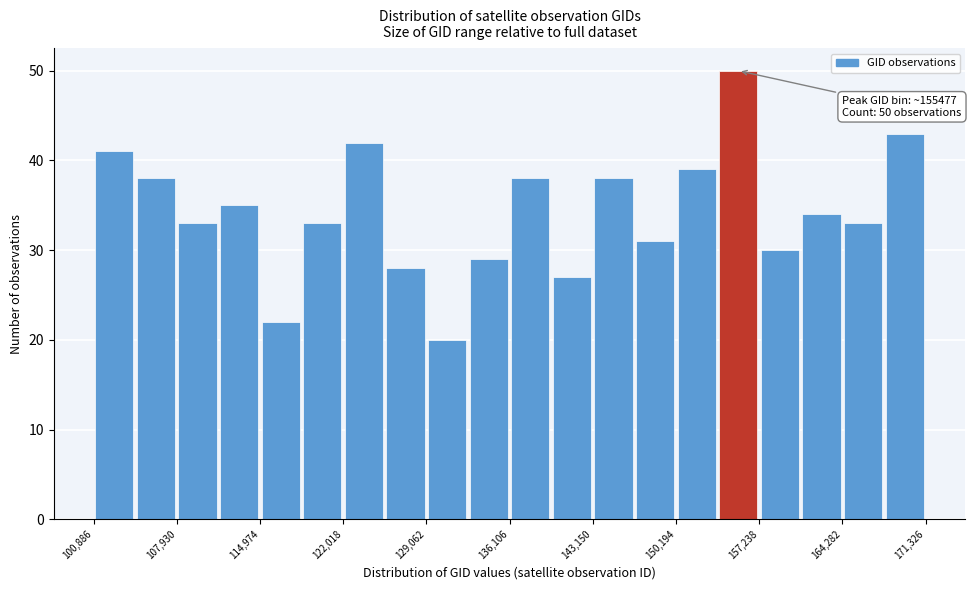

Around what value on the x-axis is the tallest bar? Give the approximate position of its centre, as read against the axis.

155000